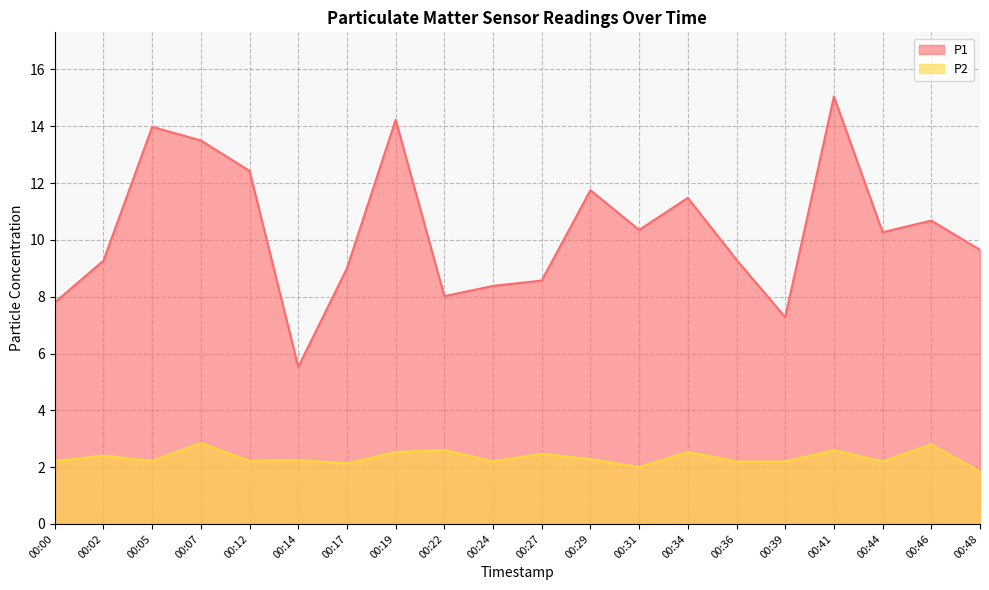

What is the value of the P1 point at the 4th from the left?

13.5